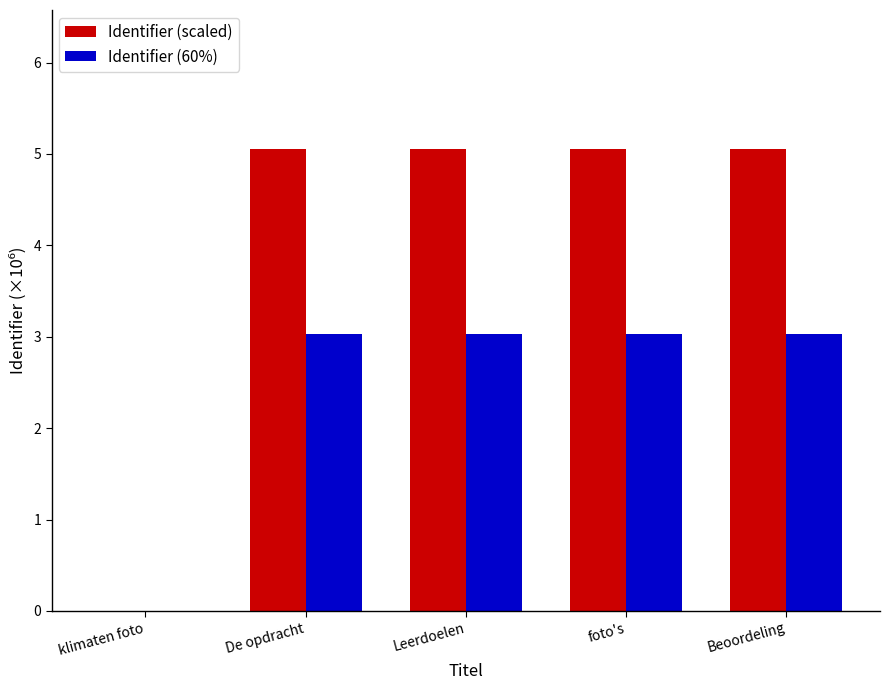

What is the greatest value displayed?

5.1